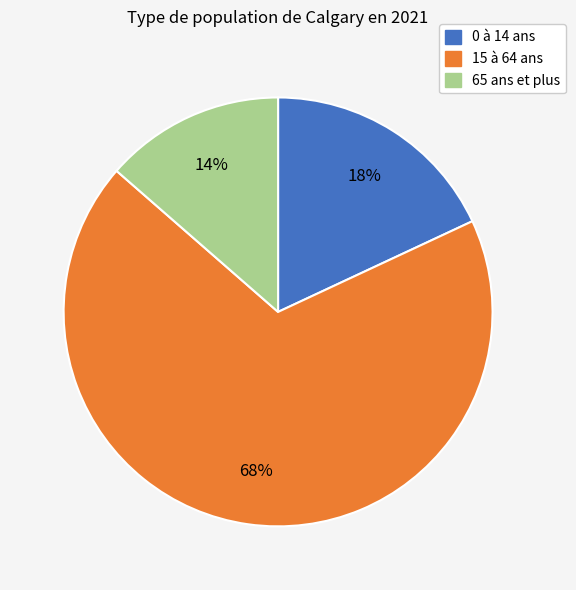

Which category has the biggest portion of the pie?

15 à 64 ans